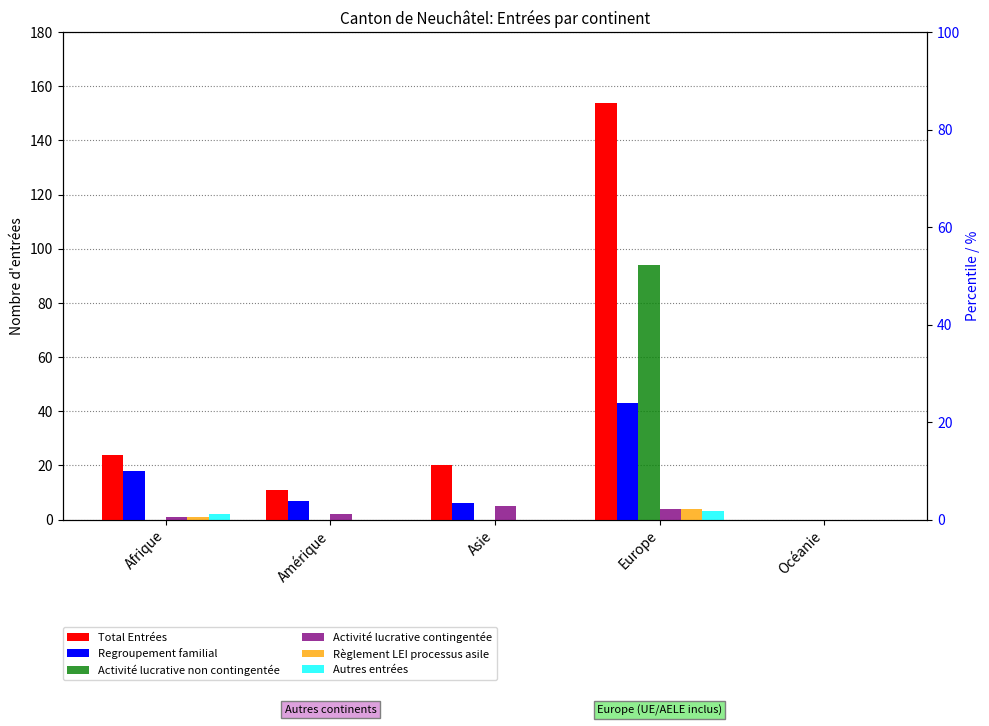

At which label is Autres entrées closest to 1?

Afrique